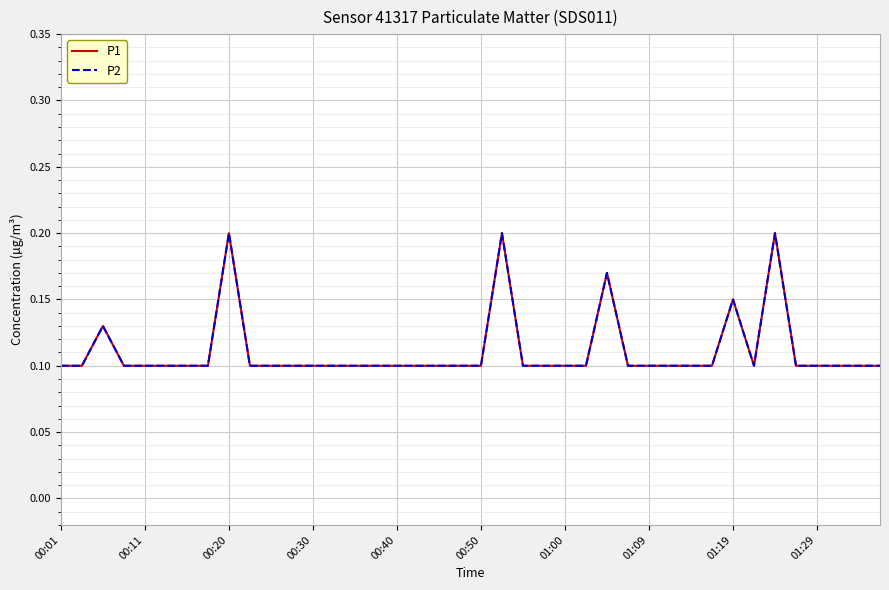

Count the P1 values in the range 0 to 1.

40